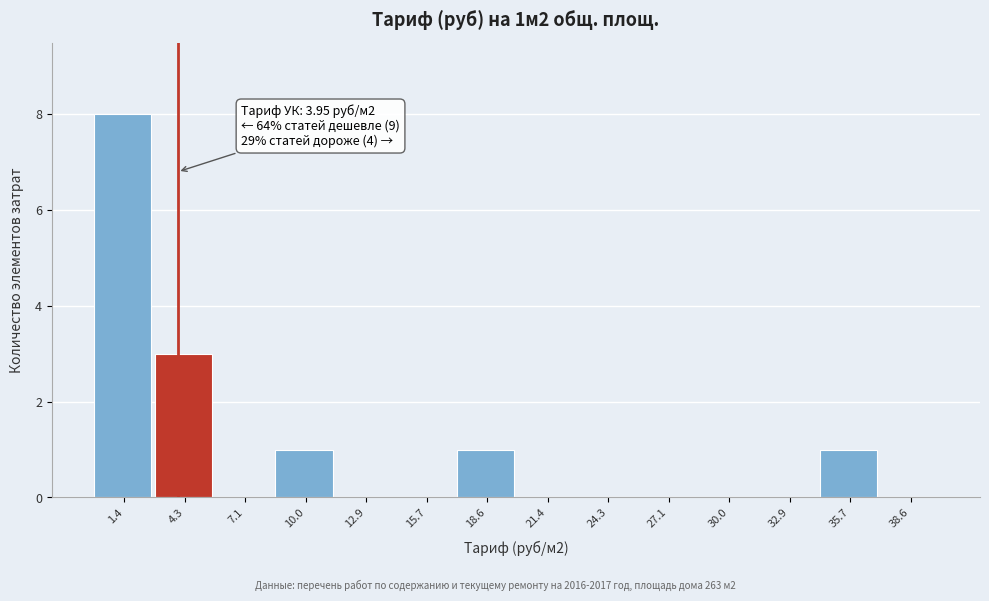

Over which range of the x-axis is the bar tallest?

0.0 to 3.0